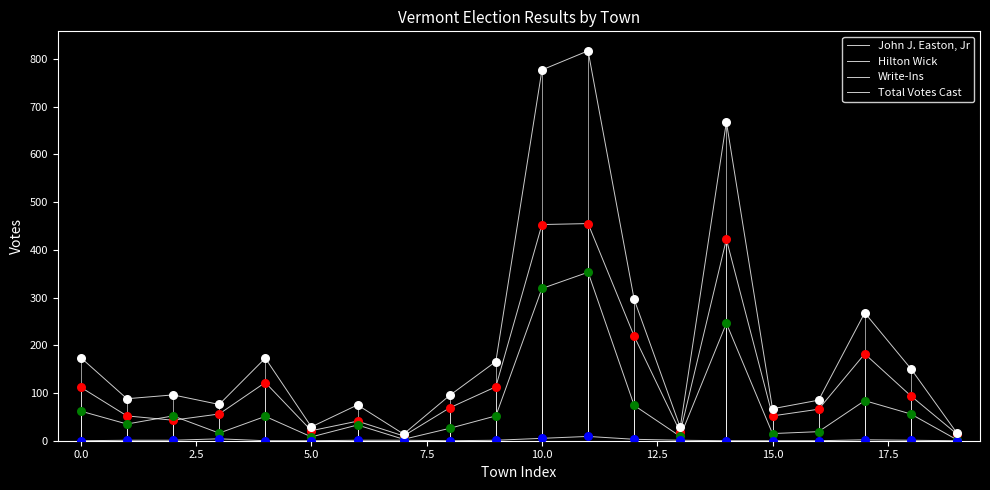

Is this an area chart (filled region under the line)?

No